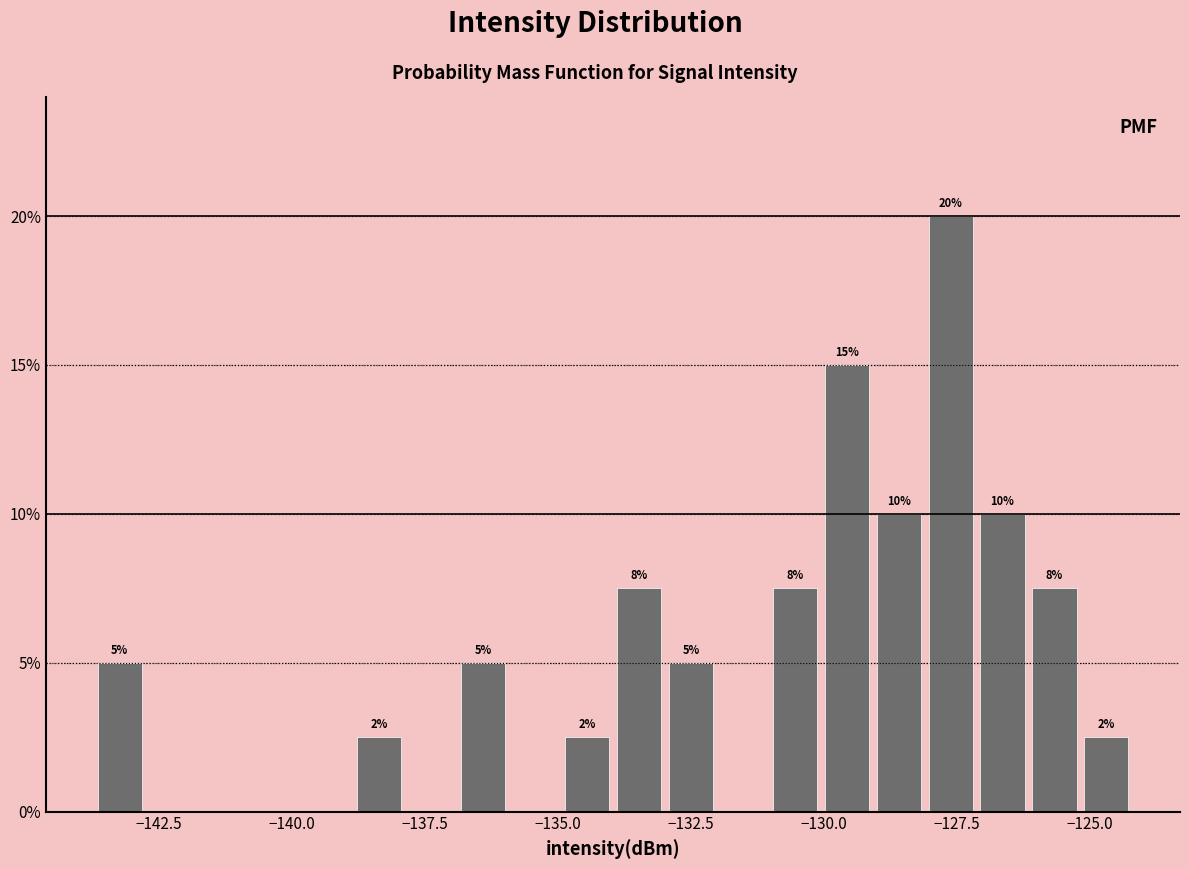

Around what value on the x-axis is the tallest bar? Give the approximate position of its centre, as read against the axis.

-127.5